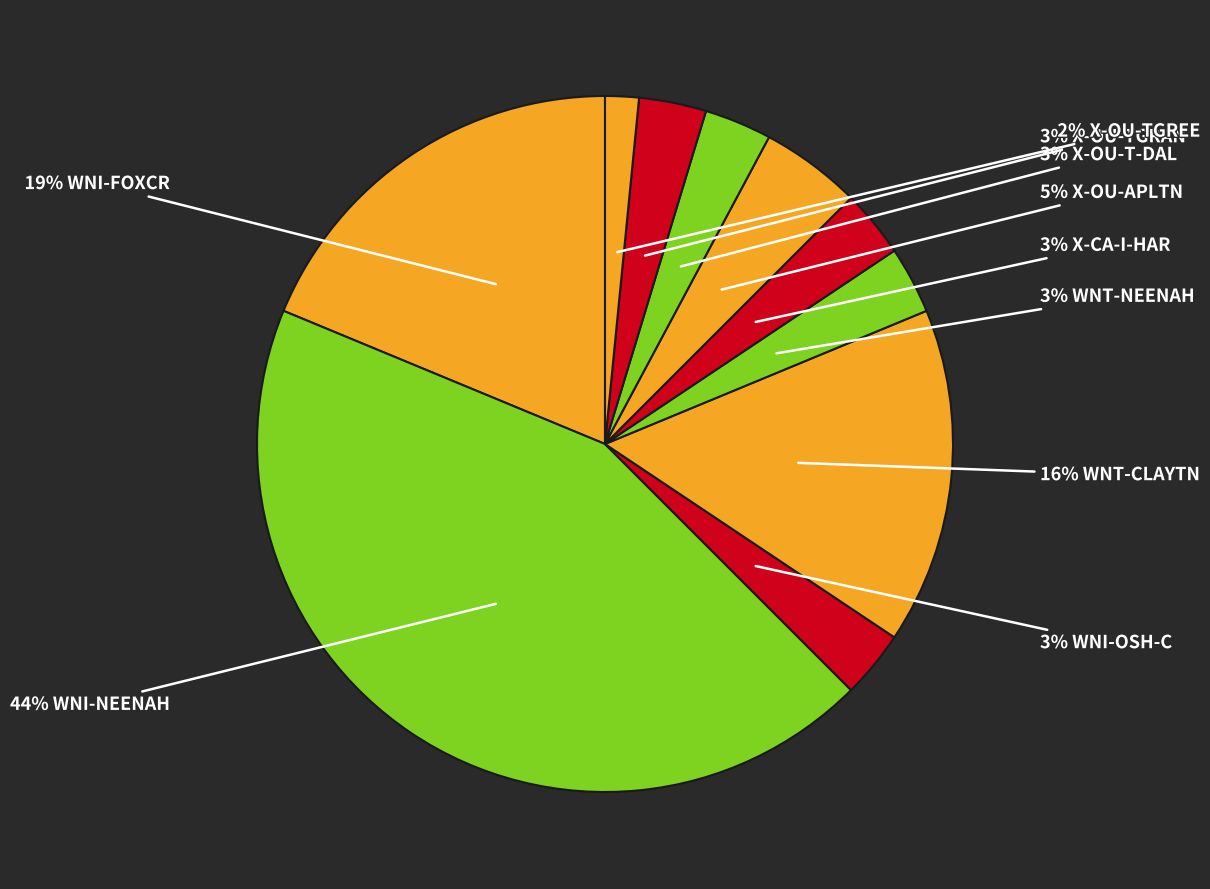

How many segments does this pie chart have?

10